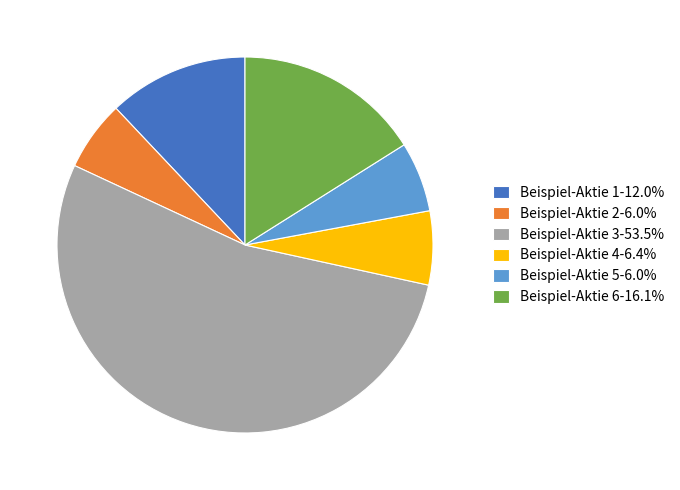

What is the ratio of the value at Beispiel-Aktie 1-12.0% to the value at Beispiel-Aktie 4-6.4%?

1.9